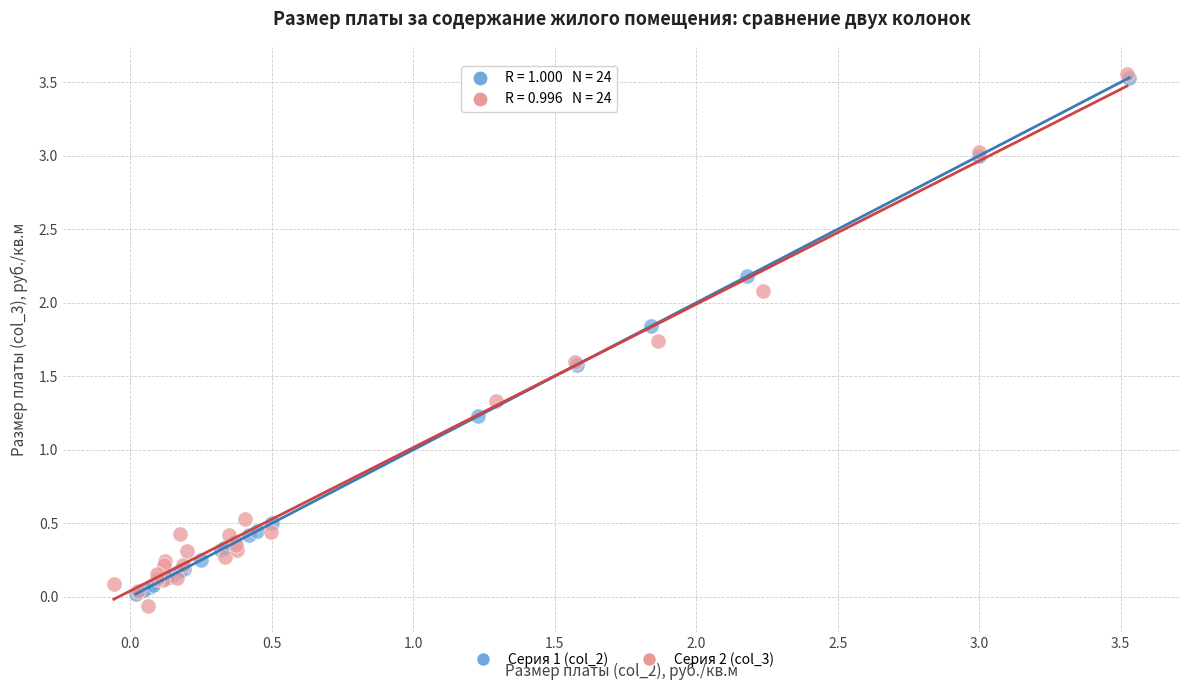

Which series reaches the minimum Y coordinate?

Серия 2 (col_3)